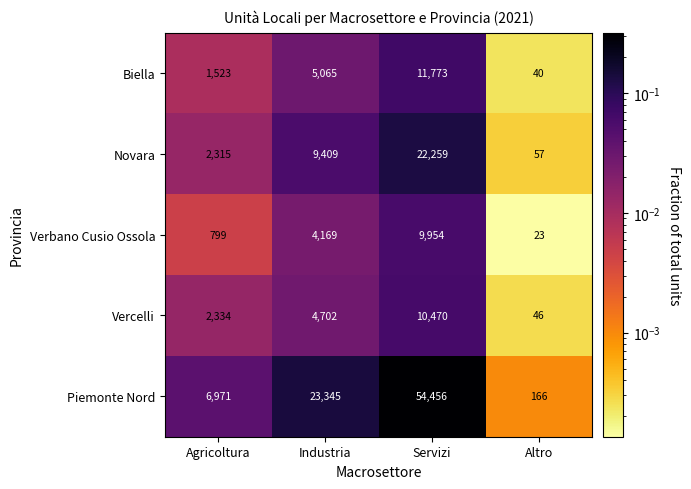

What is the average value of the Vercelli series?

4388